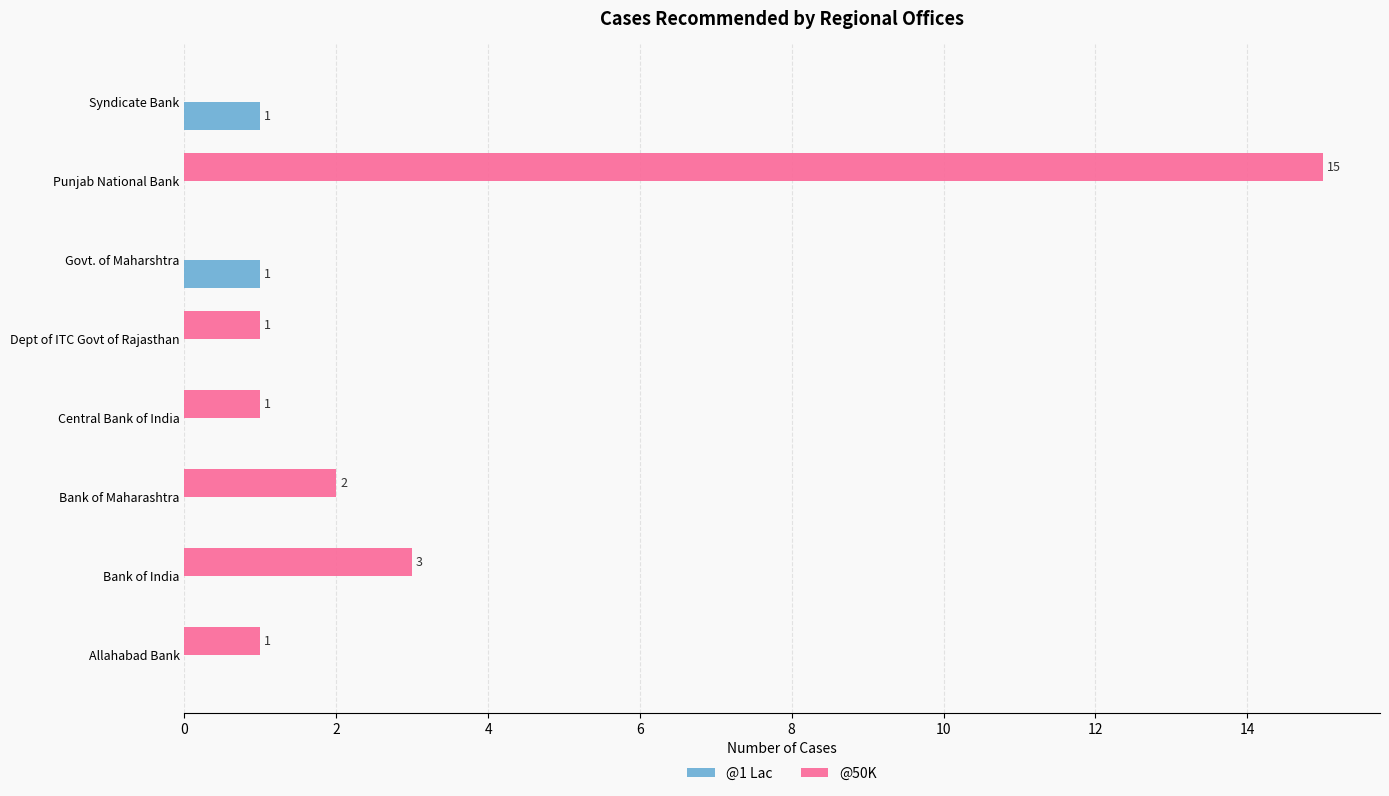

At which label is @50K closest to 7?

Bank of India